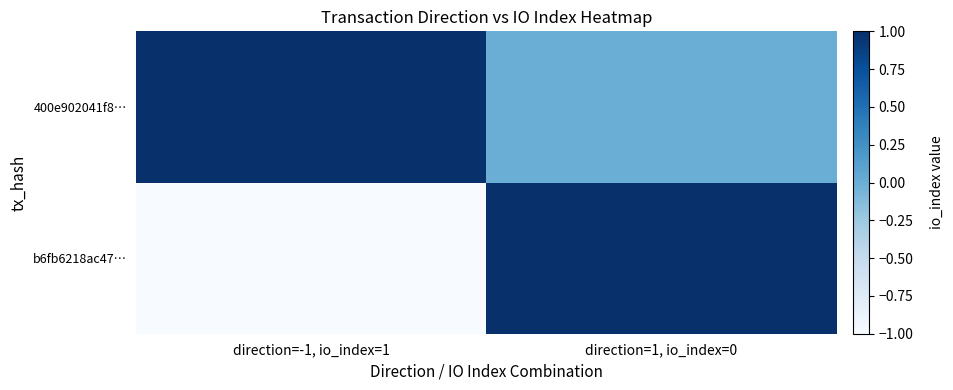

Reading right to left, what are all the values shown in this chart?

b6fb6218ac47…: direction=1, io_index=0=1	direction=-1, io_index=1=-1
400e902041f8…: direction=1, io_index=0=0	direction=-1, io_index=1=1